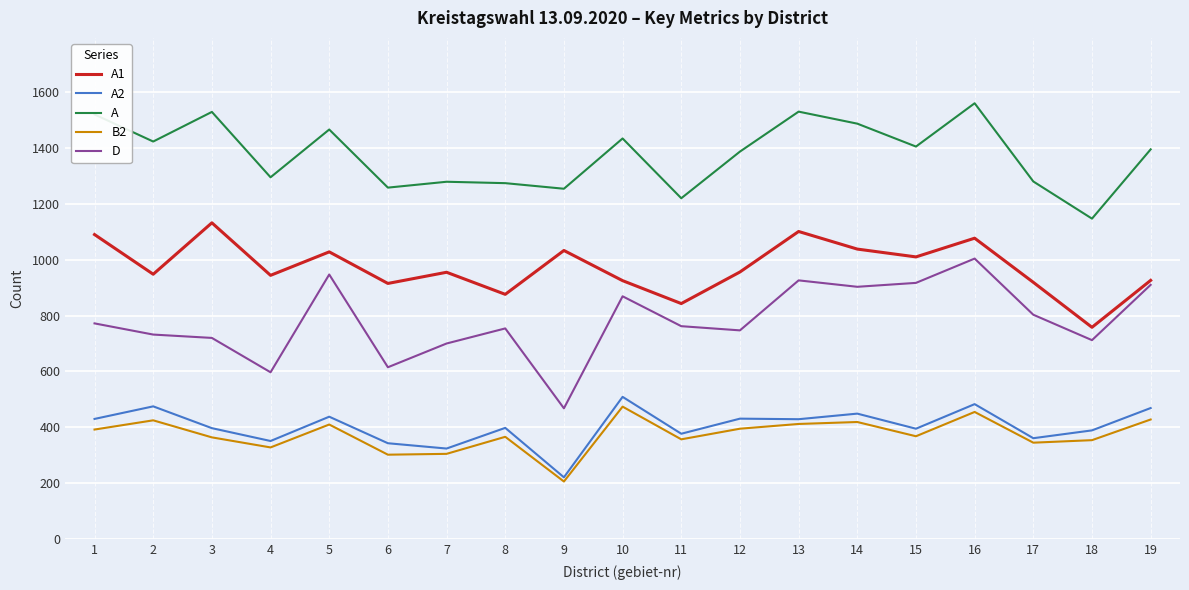

What is the approximate value of A at 10, to the nearest 5?

1435